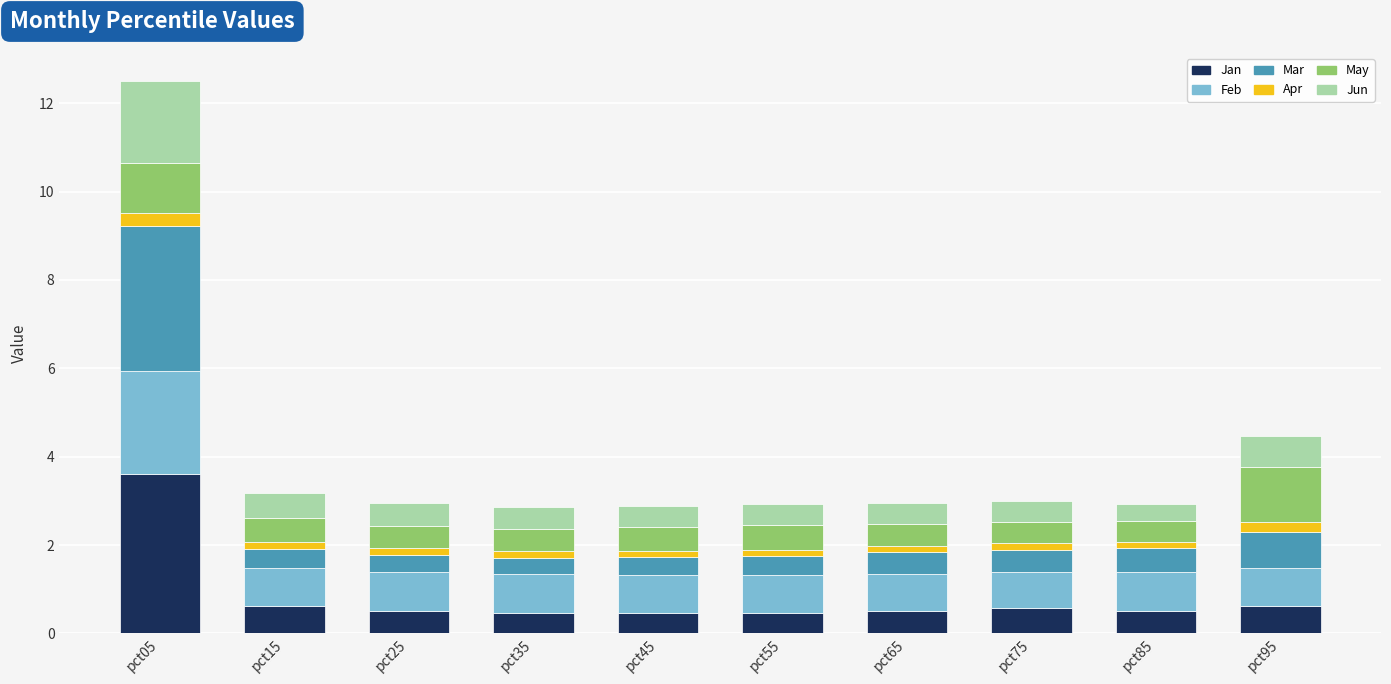

At which category is the sum across all series the highest?

pct05